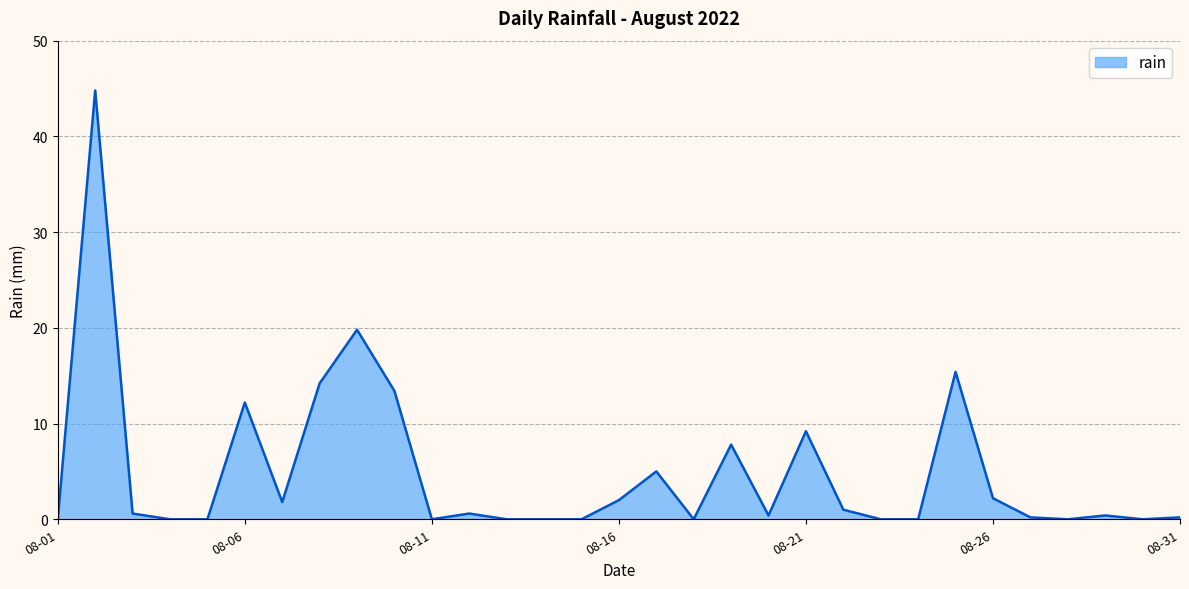

What is the greatest value displayed?

44.8